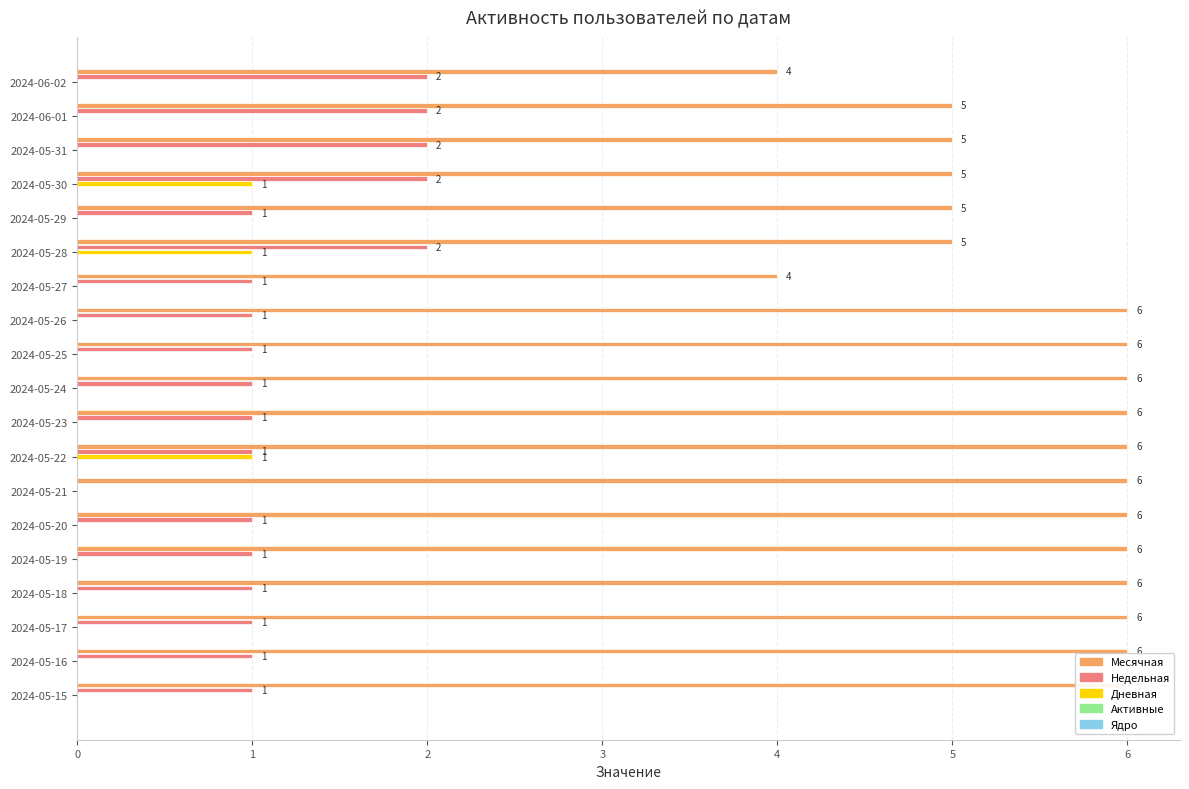

What is the maximum value for Ядро?

0.1